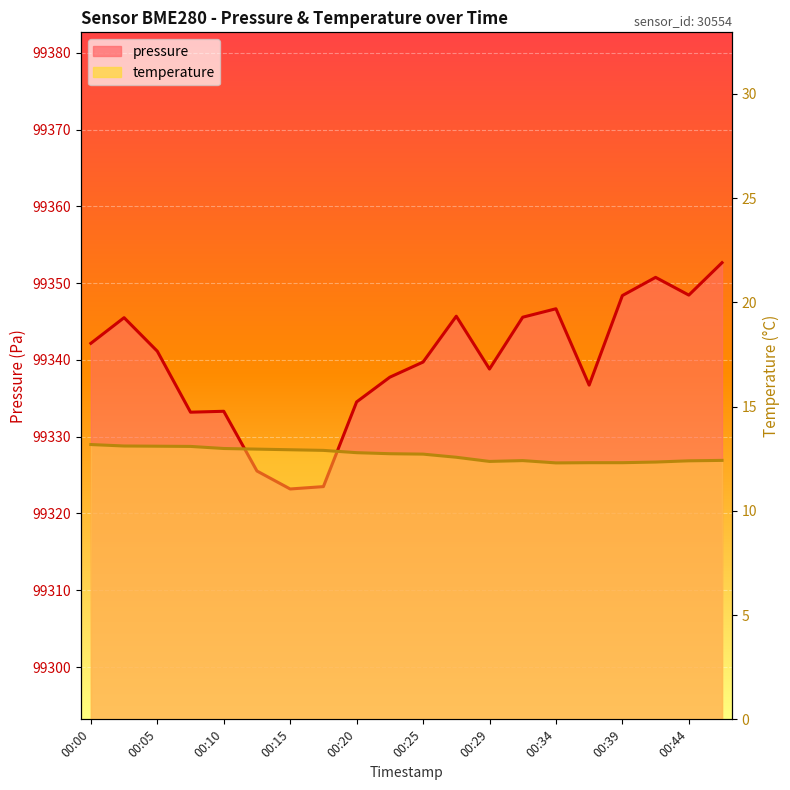

Rank the series at 00:34 from highest to lowest value.

pressure_line, temperature_line